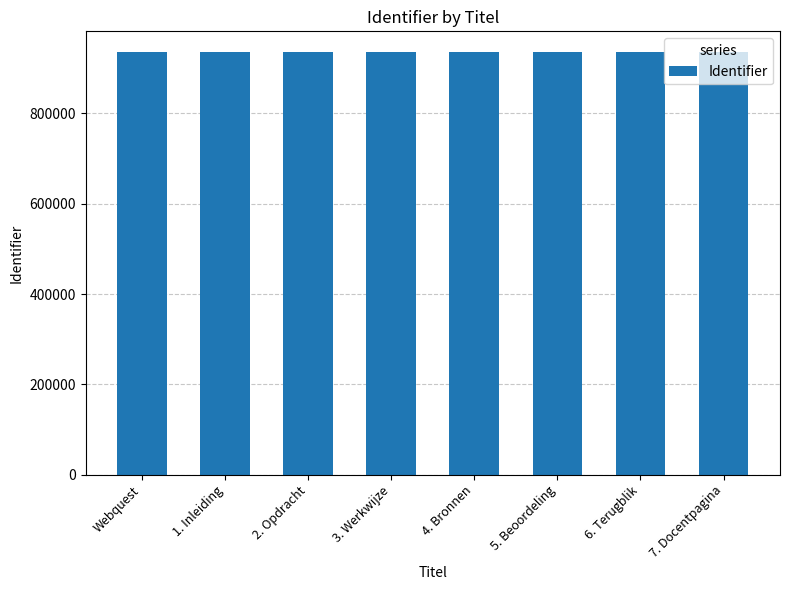

What is the sum of the values at 1. Inleiding and 2. Opdracht?

1870283